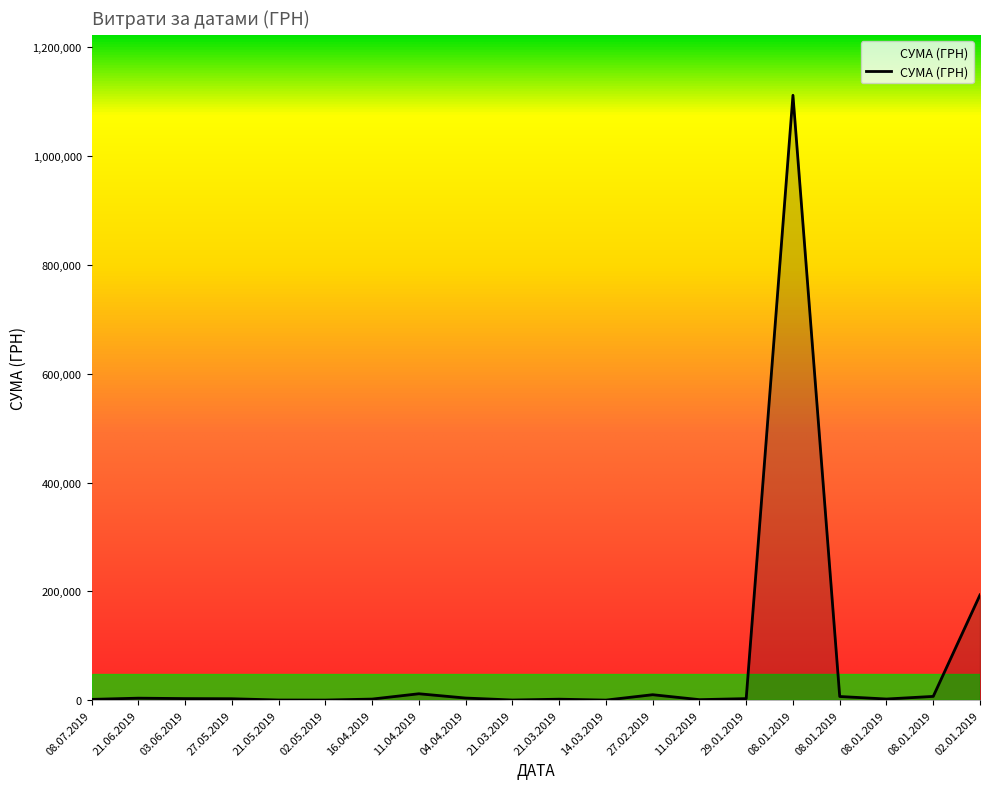

Which category has the lowest value across all series?

14.03.2019